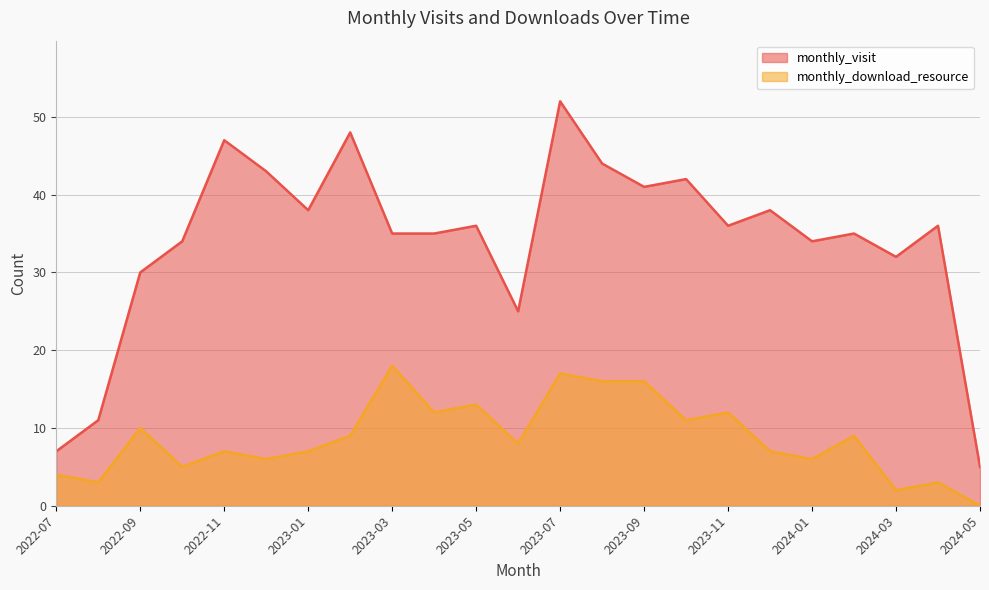

True or false: monthly_visit and monthly_download_resource intersect in this chart.

False